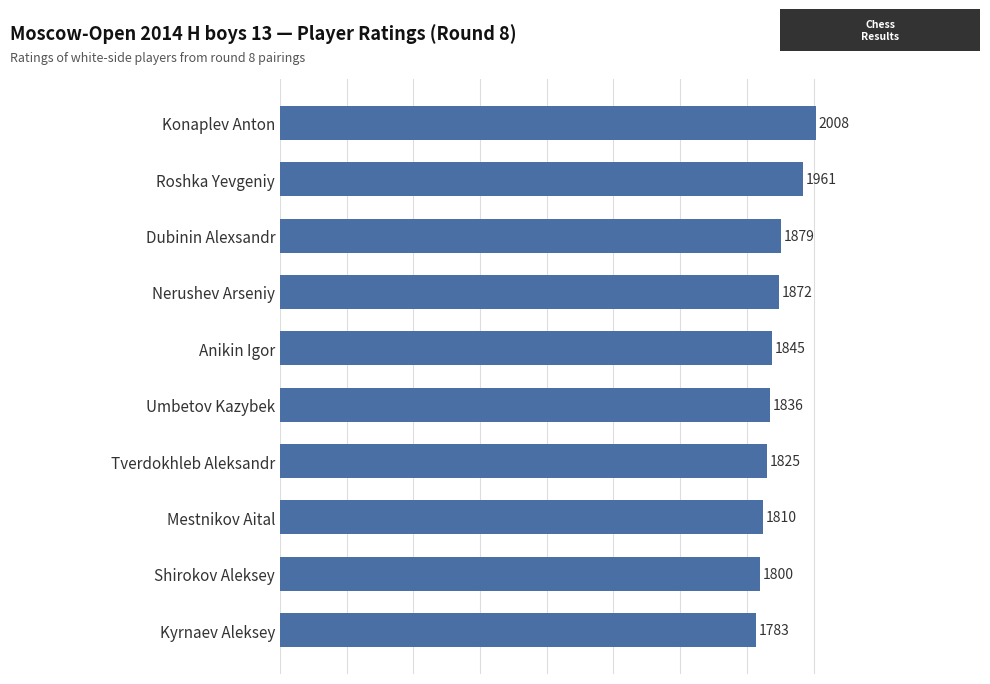

What is the difference between the maximum and minimum values?

225